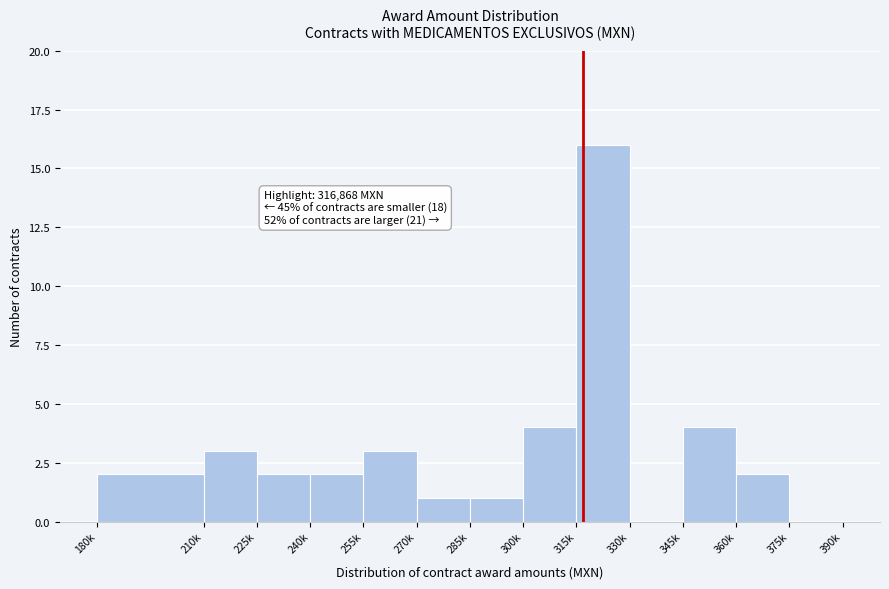

Reading right to left, list all the values displayed in this chart.

375k=0	360k=2	345k=4	330k=0	315k=16	300k=4	285k=1	270k=1	255k=3	240k=2	225k=2	210k=3	180k=2